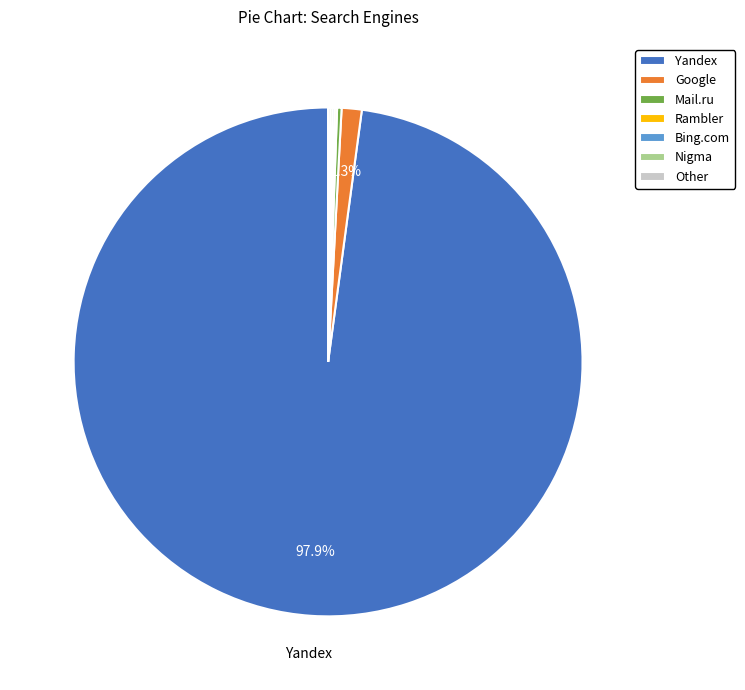

Which category has the biggest portion of the pie?

Yandex